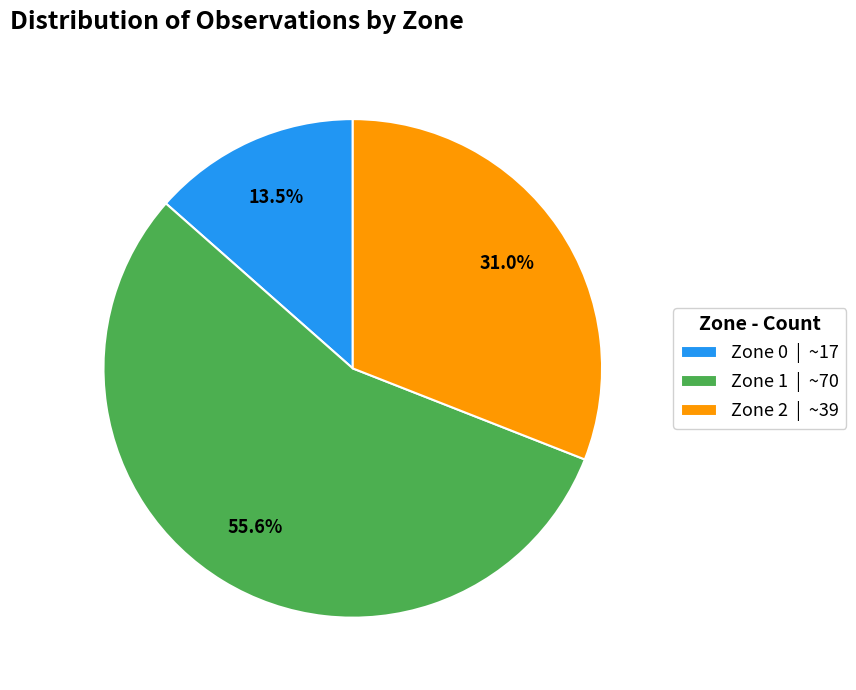

Which has a higher value, Zone 0 or Zone 2?

Zone 2